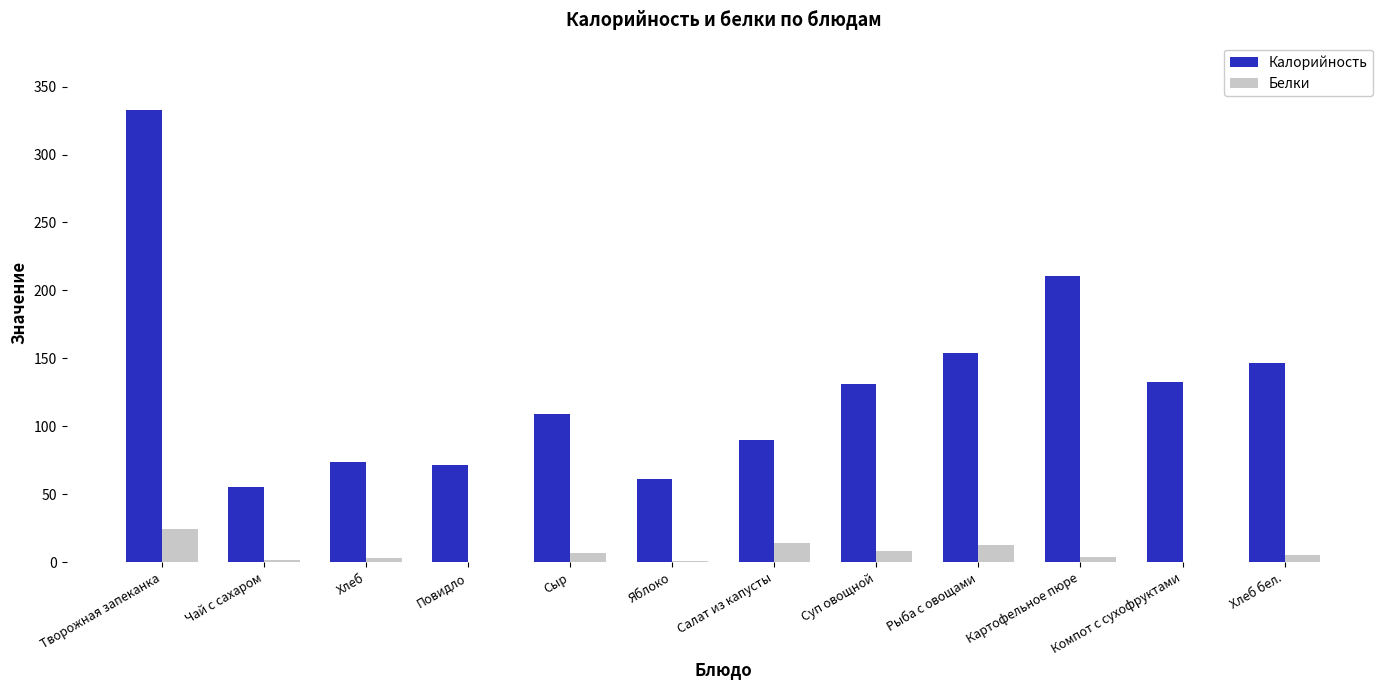

Which series has the largest range (max minus min)?

Калорийность